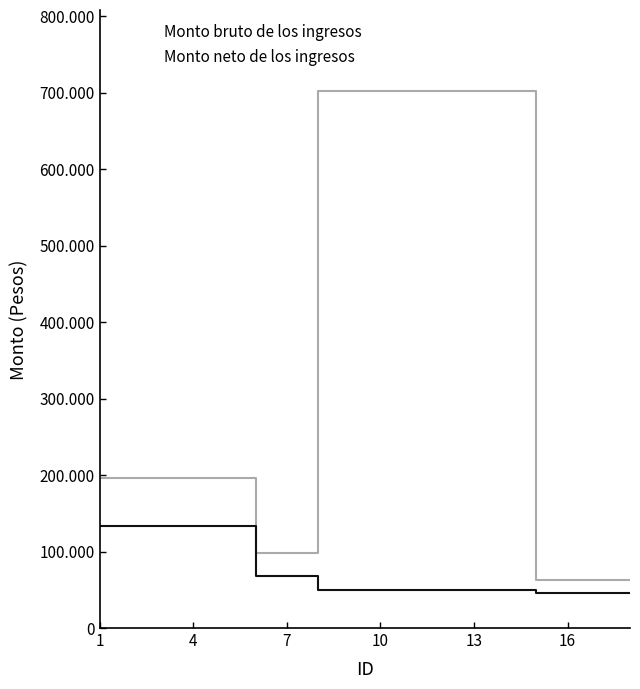

What is the difference between the second highest and second lowest values in the Monto neto de los ingresos series?

87804.5